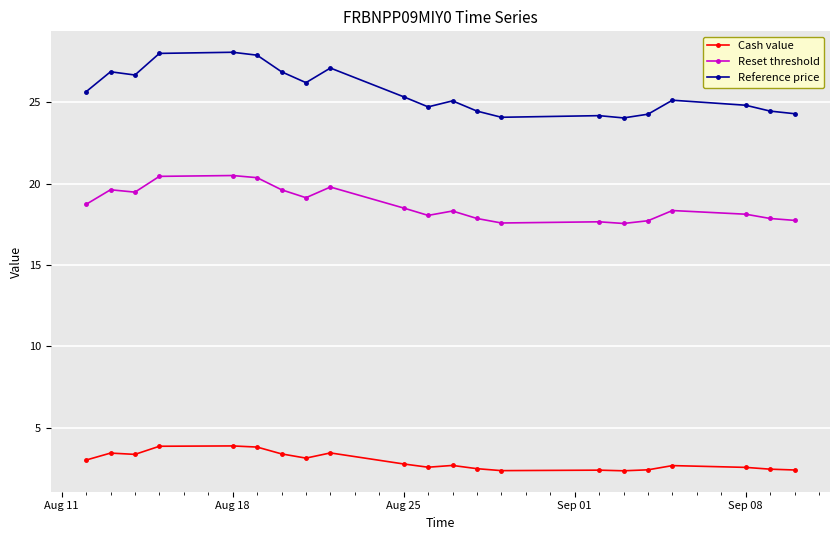

What is the greatest value displayed?

28.1